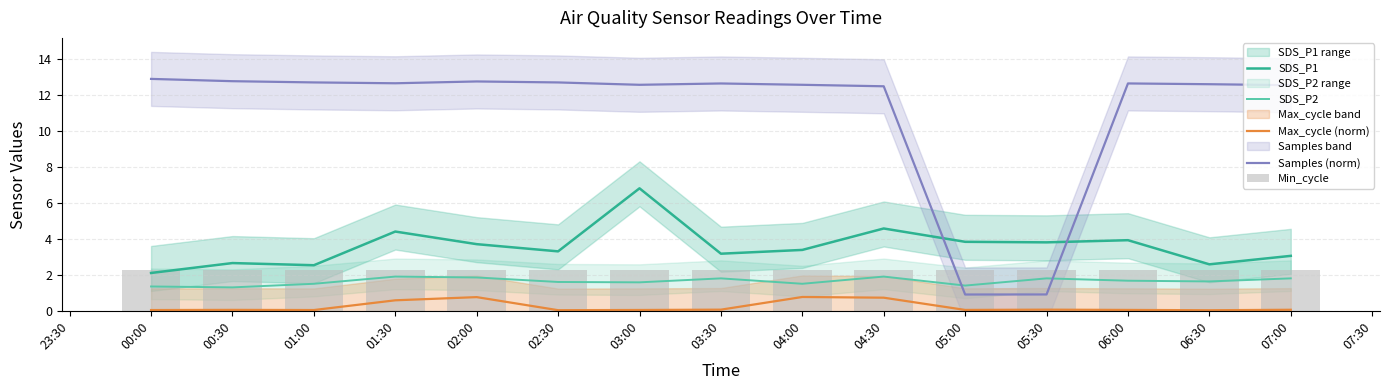

At how many categories does at least one series exceed 12?

13